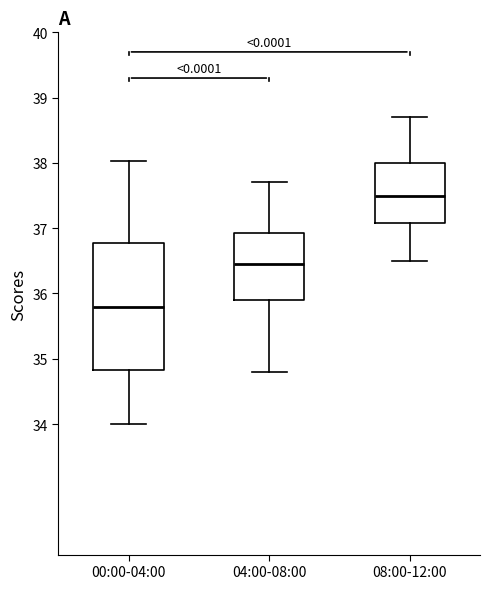

Which box has the highest median line?

08:00-12:00